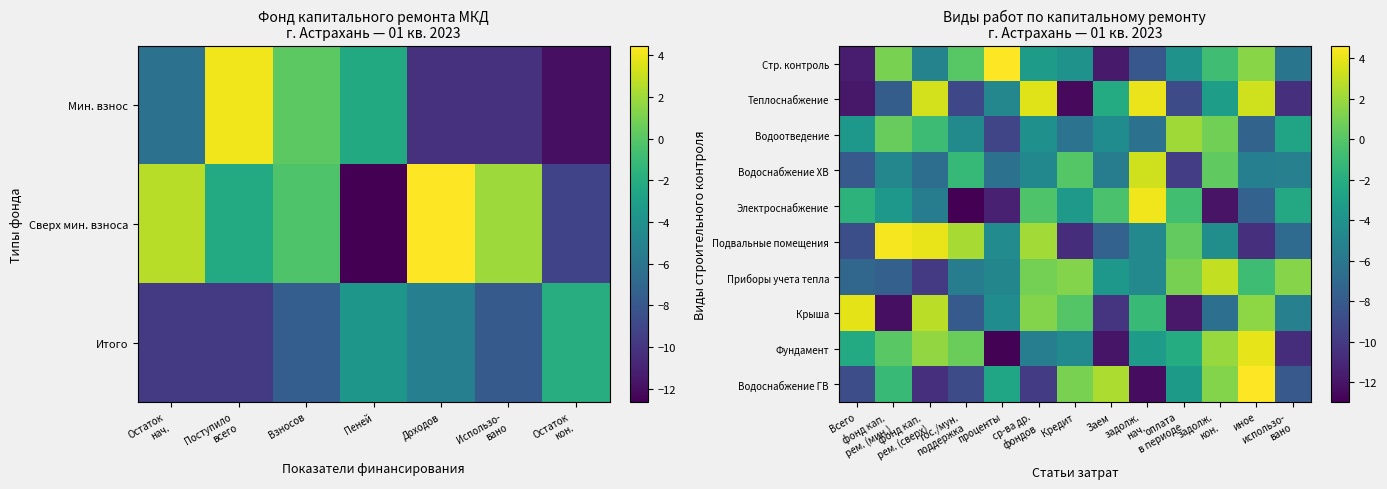

What is the minimum value for Водоотведение?

-9.3